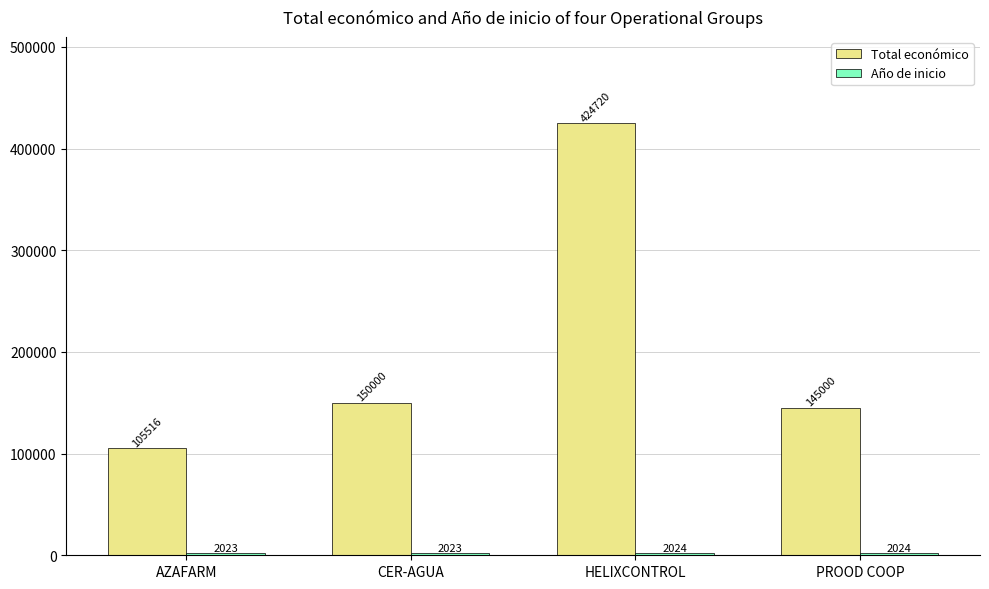

Is it true that Total económico equals 145000 at PROOD COOP?

True